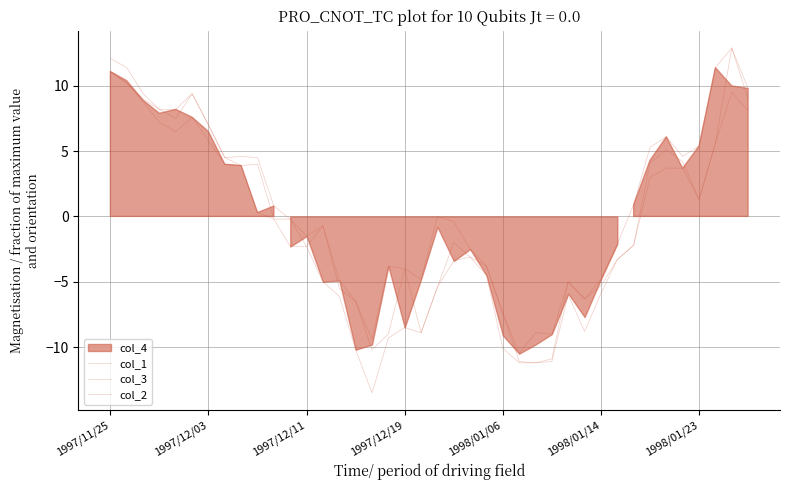

What position from the right is 23?

17